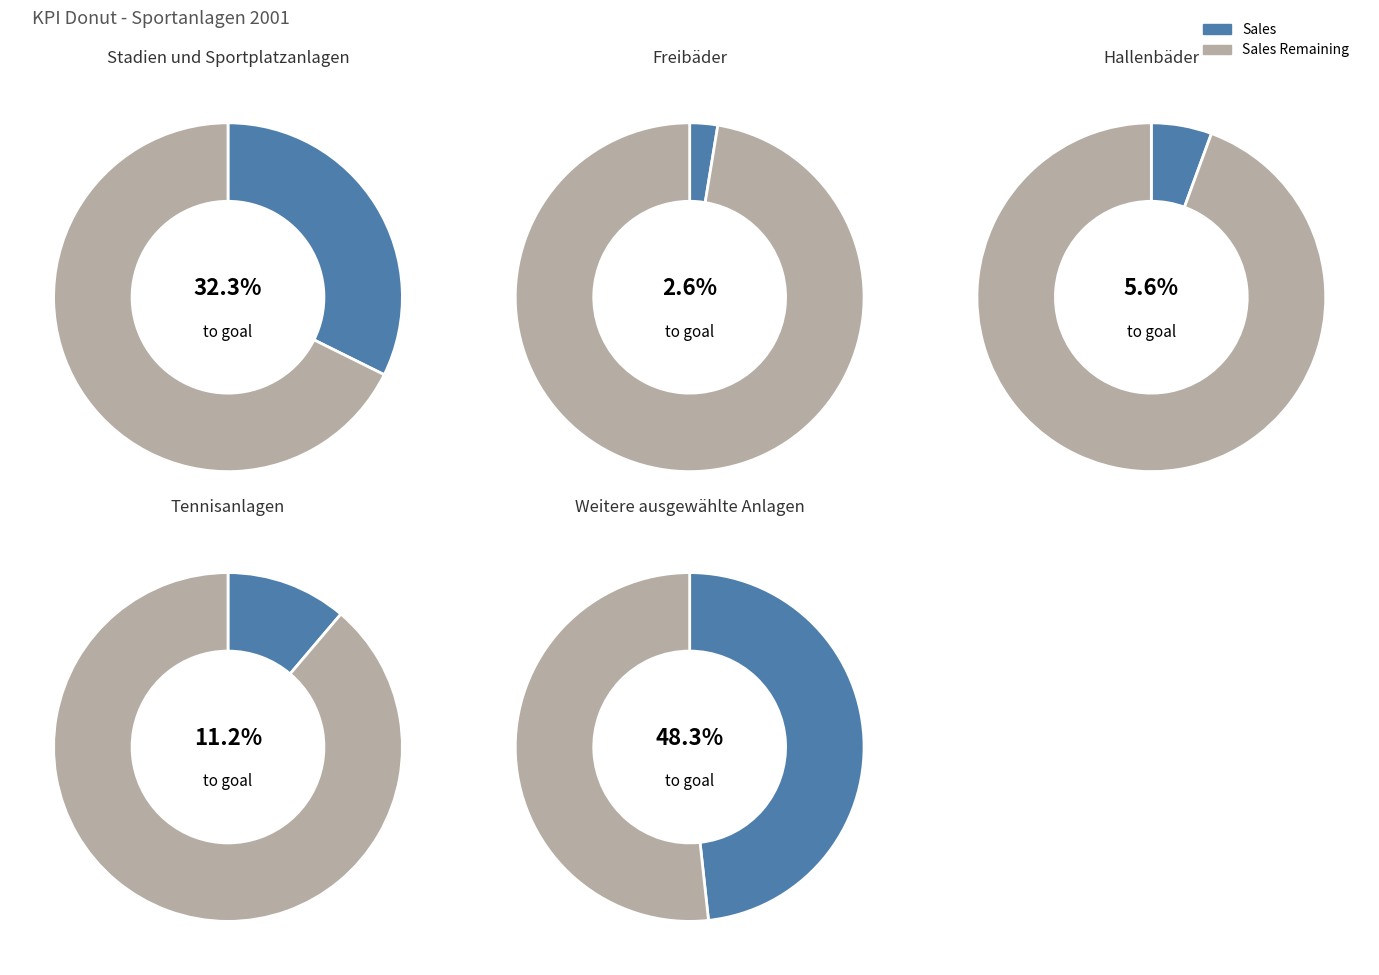

What percentage is the Weitere ausgewählte Anlagen slice, to the nearest percent?

48%